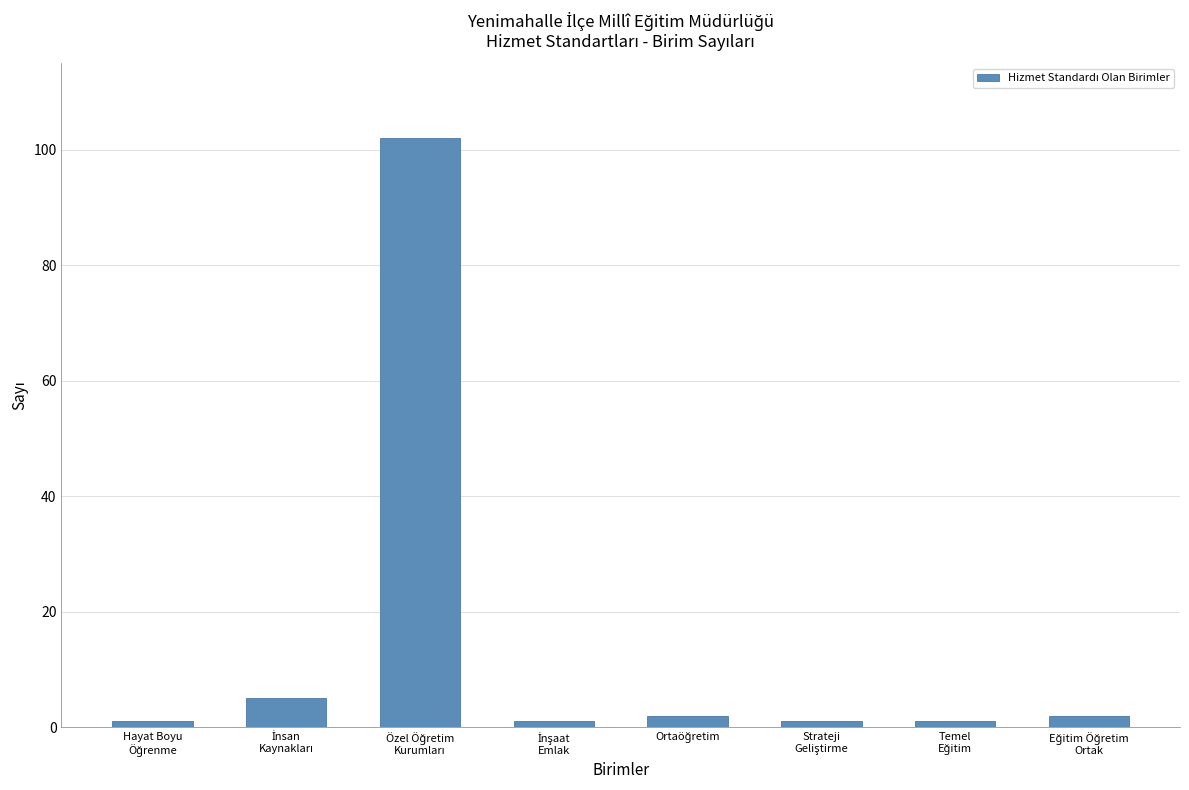

What is the greatest value displayed?

102